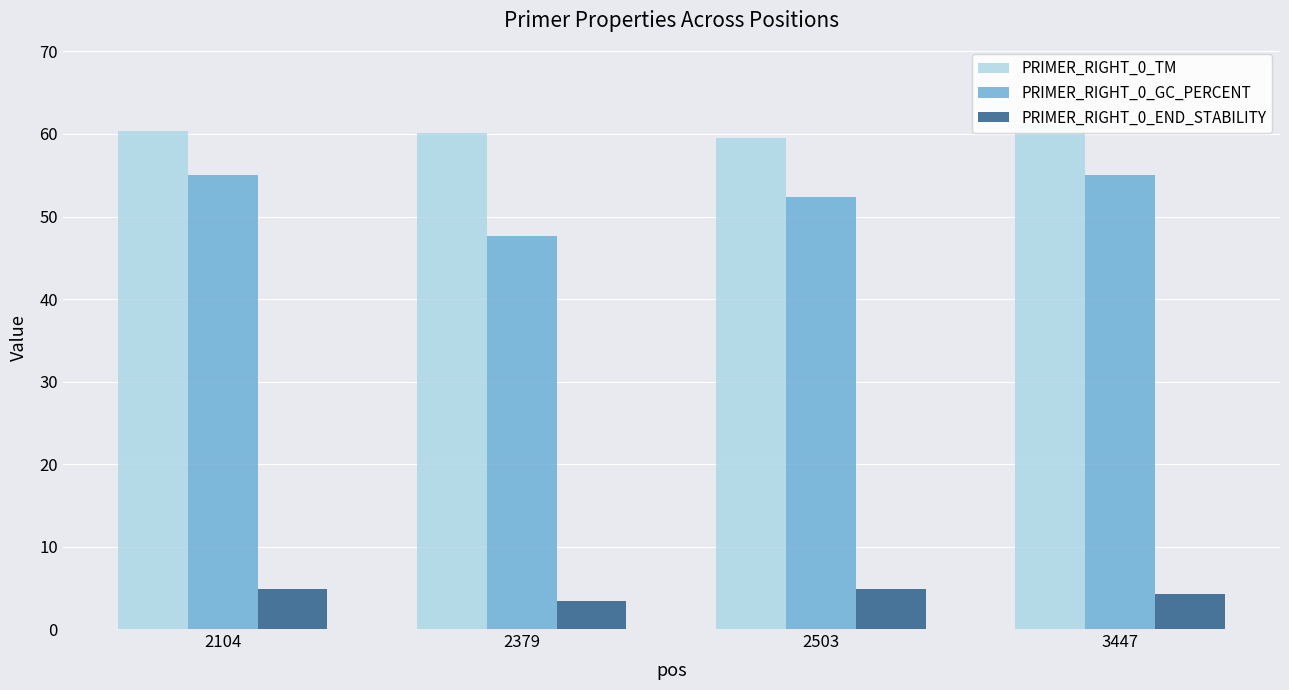

Count the number of categories in the chart.

4